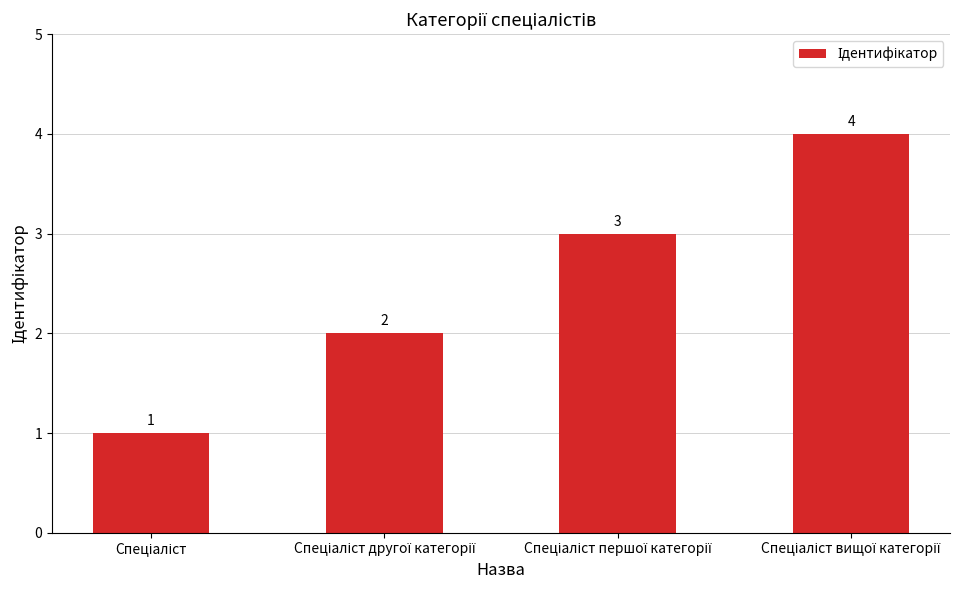

What is the minimum value shown in the chart?

1